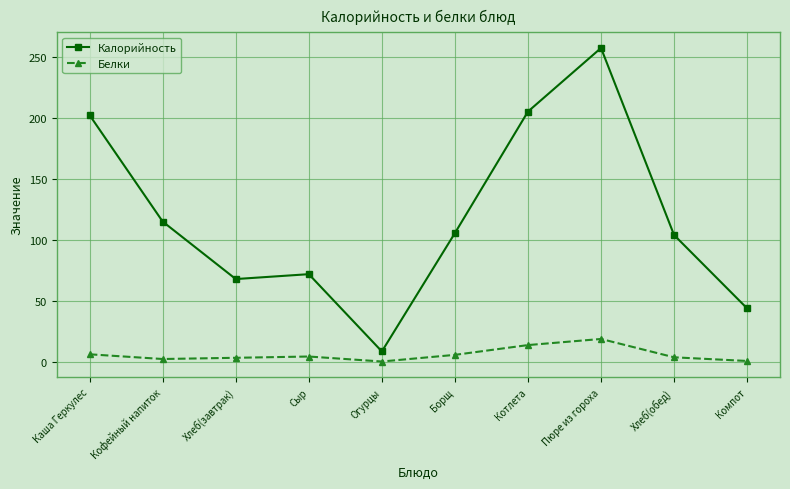

True or false: Белки has a value of 14.0 at Котлета.

True